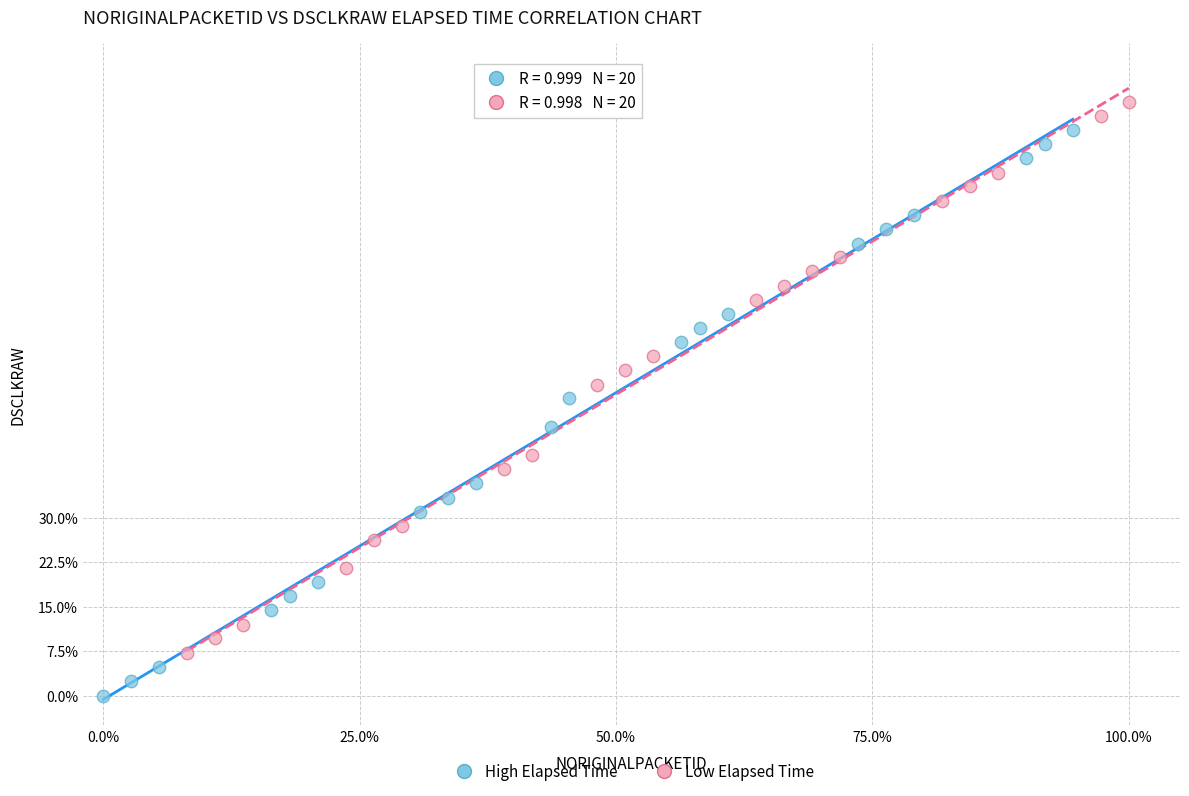

What are all the series names shown in the legend?

High Elapsed Time, Low Elapsed Time